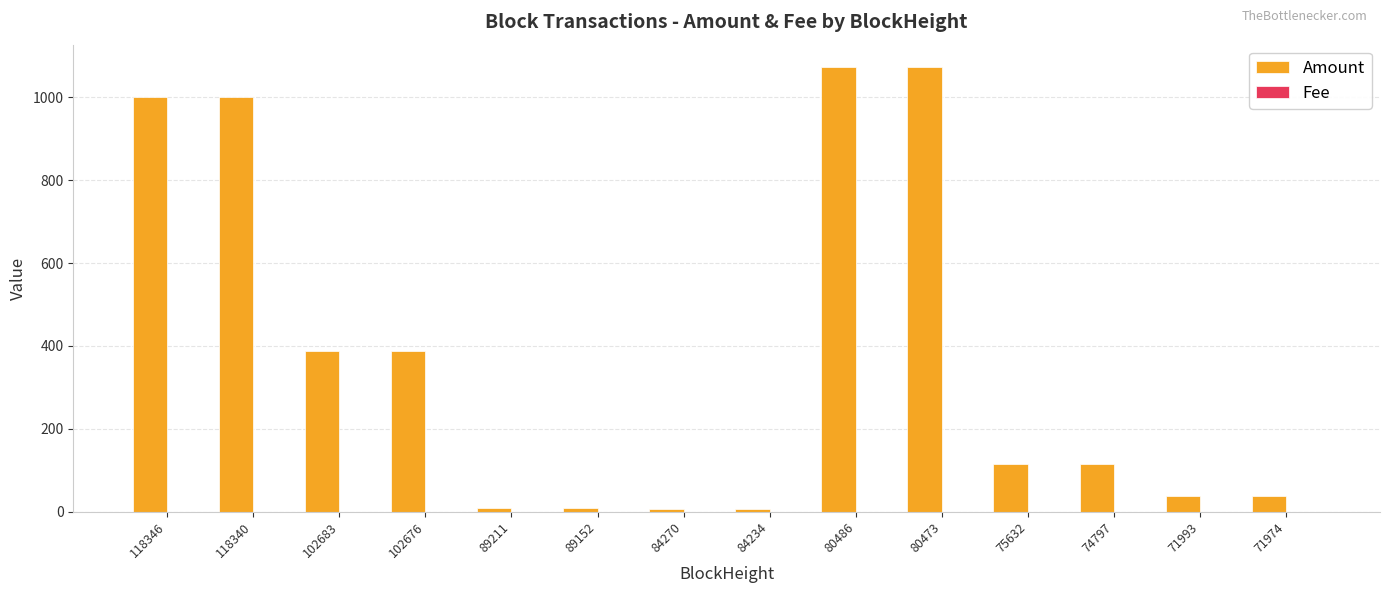

True or false: Amount has a value of 1072.8 at 80473.

True